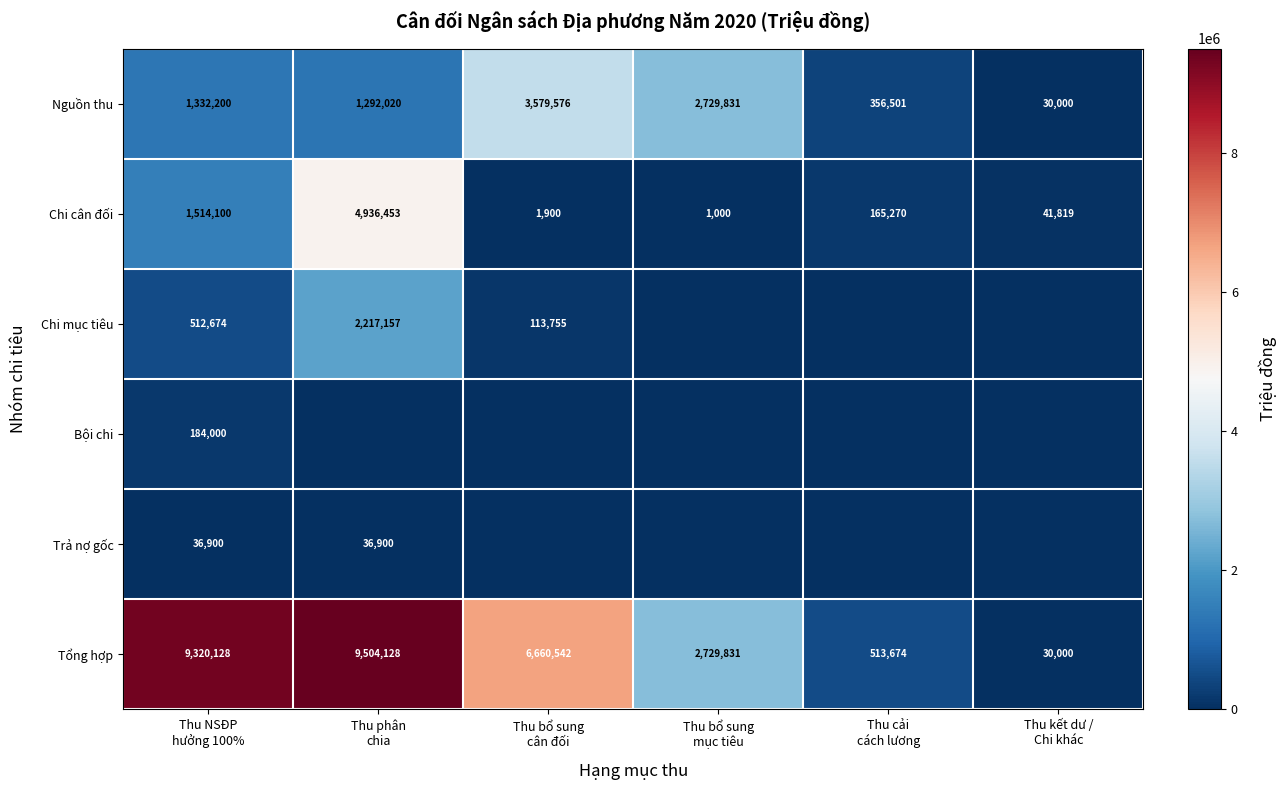

What is the maximum value for Tổng hợp?

9504128